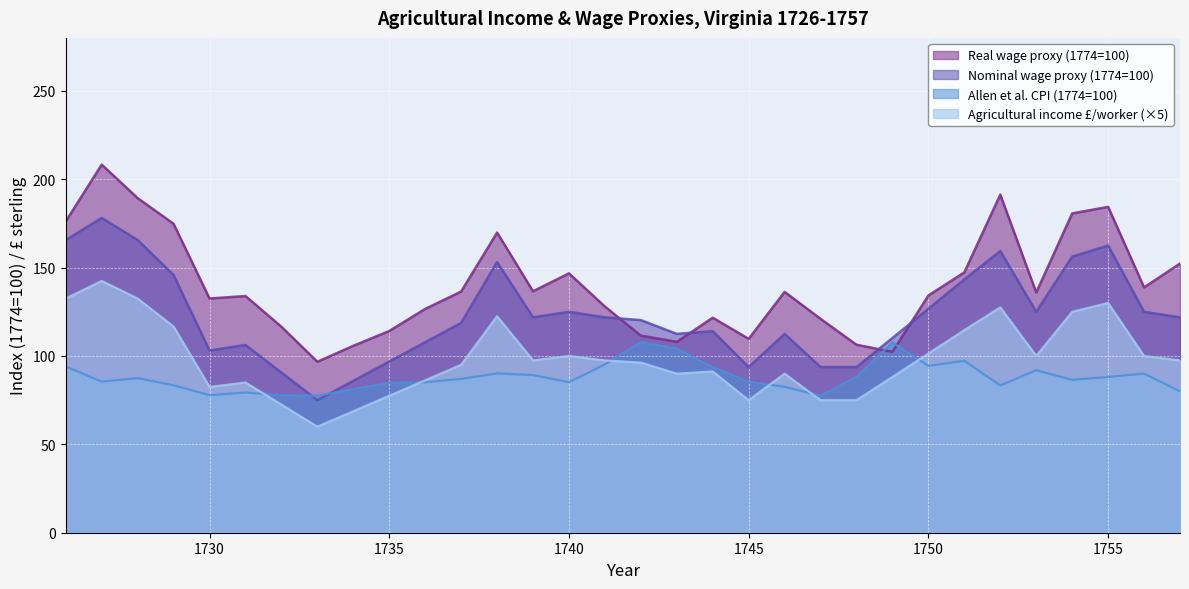

The Nominal wage proxy (1774=100) series shows 143.3 at 1751. True or false?

True